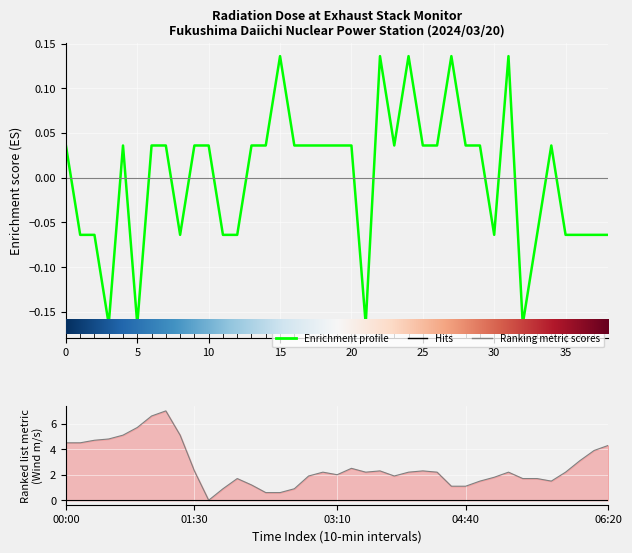

Reading right to left, list all the values displayed in this chart.

Radiation Dose (Unit 5&6): -0.1	-0.1	-0.1	-0.1	0.0	-0.1	-0.2	0.1	-0.1	0.0	0.0	0.1	0.0	0.0	0.1	0.0	0.1	-0.2	0.0	0.0	0.0	0.0	0.0	0.1	0.0	0.0	-0.1	-0.1	0.0	0.0	-0.1	0.0	0.0	-0.2	0.0	-0.2	-0.1	-0.1	0.0
Wind Velocity: 4.3	3.9	3.1	2.2	1.5	1.7	1.7	2.2	1.8	1.5	1.1	1.1	2.2	2.3	2.2	1.9	2.3	2.2	2.5	2.0	2.2	1.9	0.9	0.6	0.6	1.2	1.7	0.9	0.0	2.3	5.1	7.0	6.6	5.7	5.1	4.8	4.7	4.5	4.5